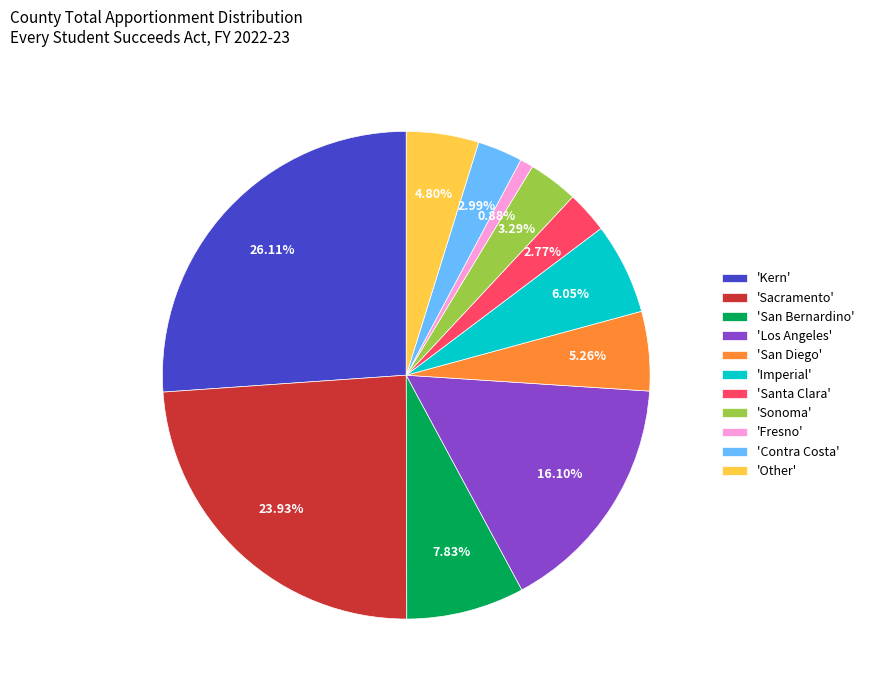

Count the number of slices in the pie.

11